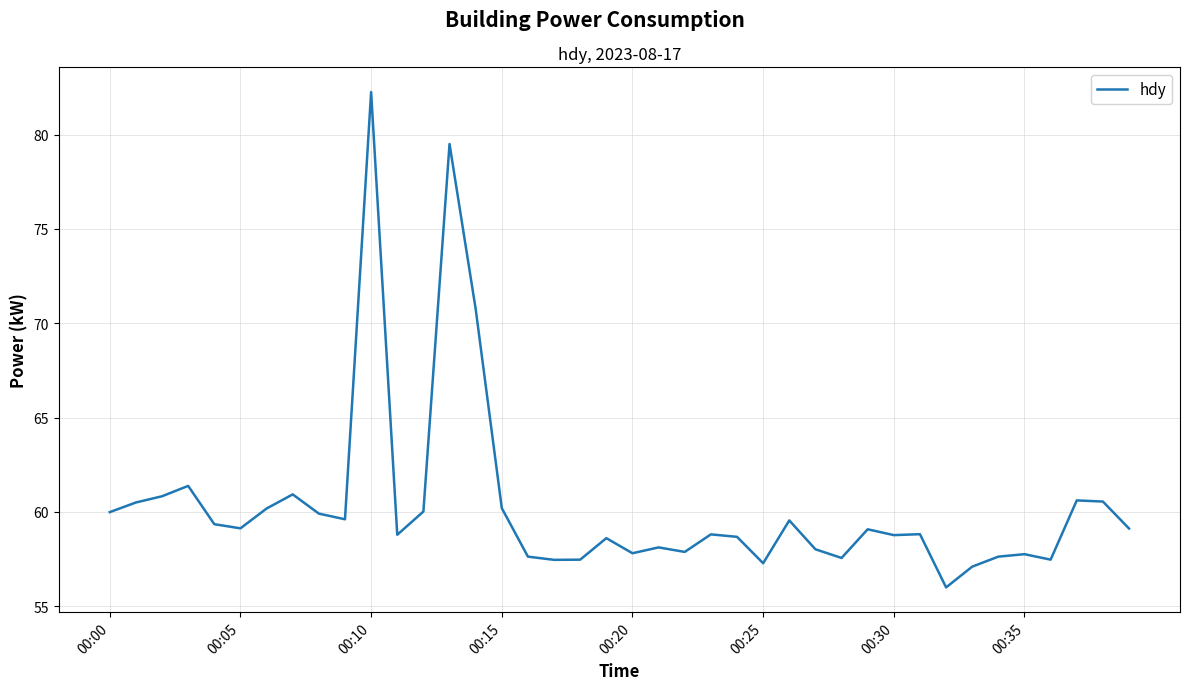

What is the minimum value shown in the chart?

56.0